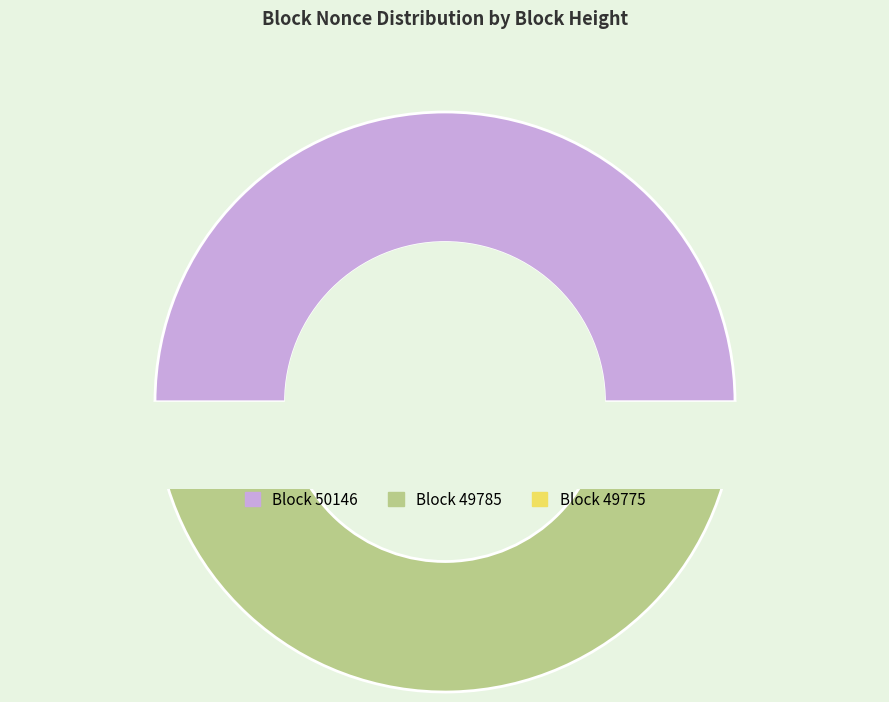

Does 49785 account for over 50% of the chart?

Yes